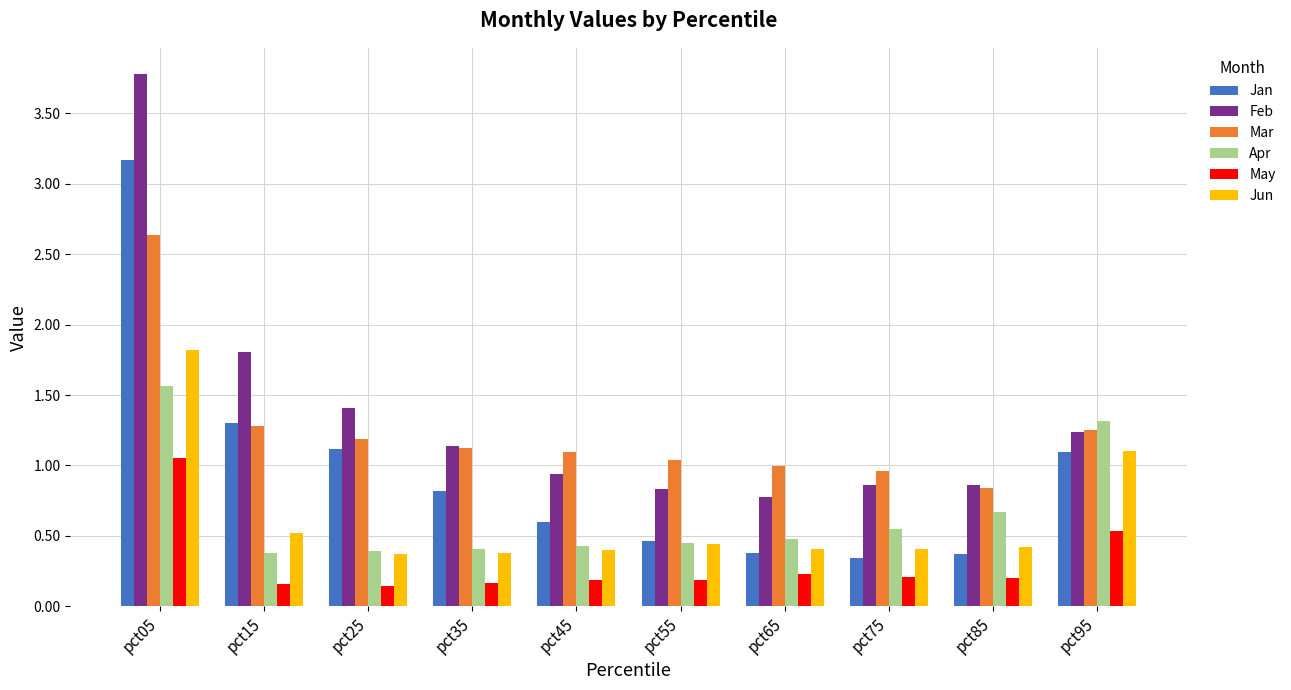

At how many categories does at least one series exceed 0?

10